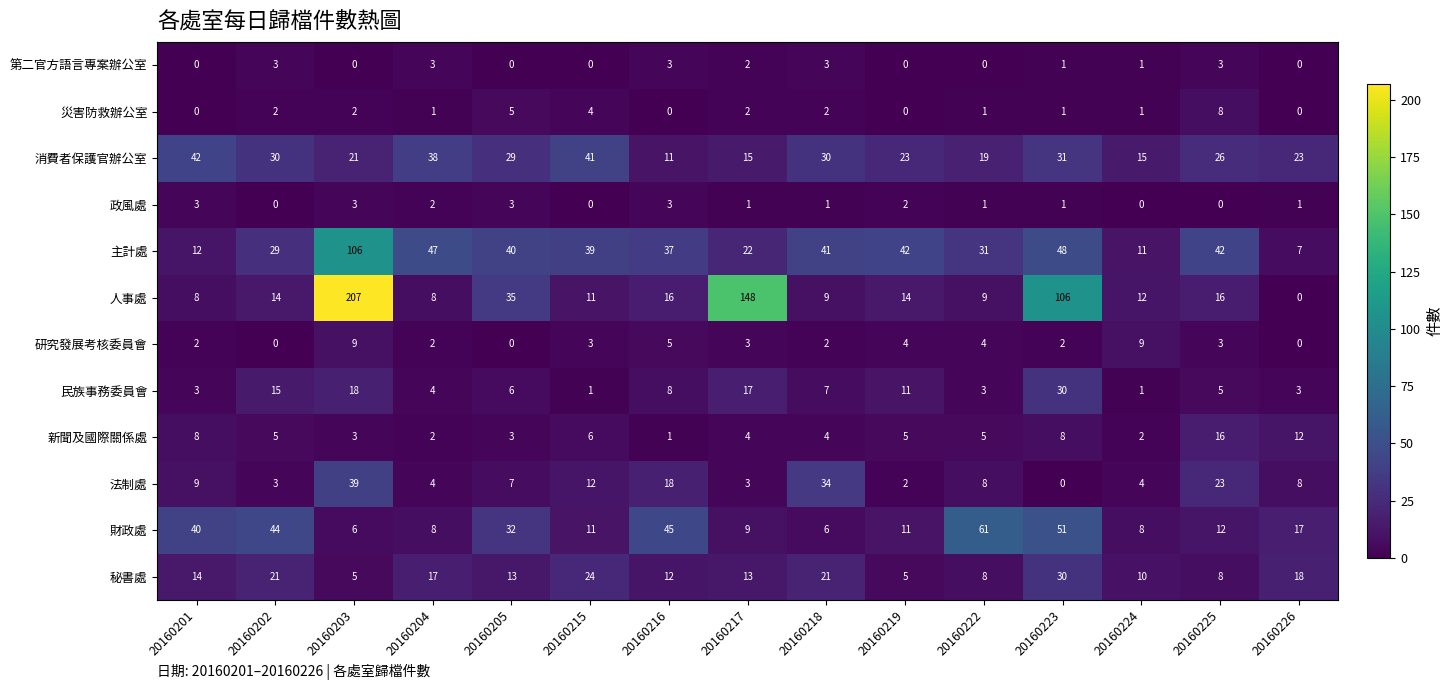

What is the spread (max minus min) of values at 20160219?

42